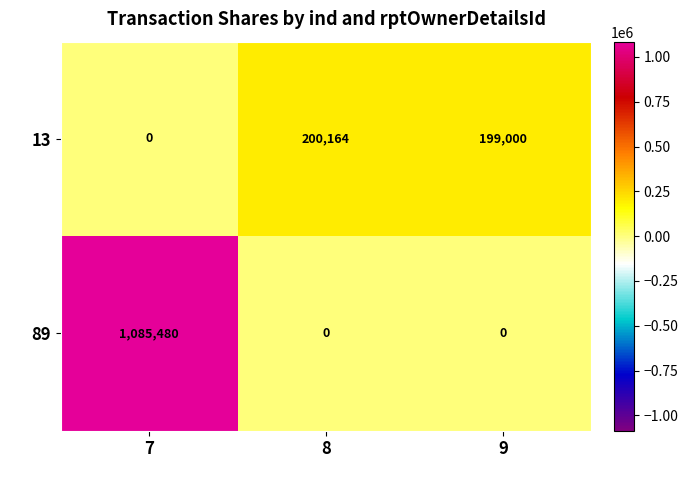

How many distinct data groups are displayed?

2